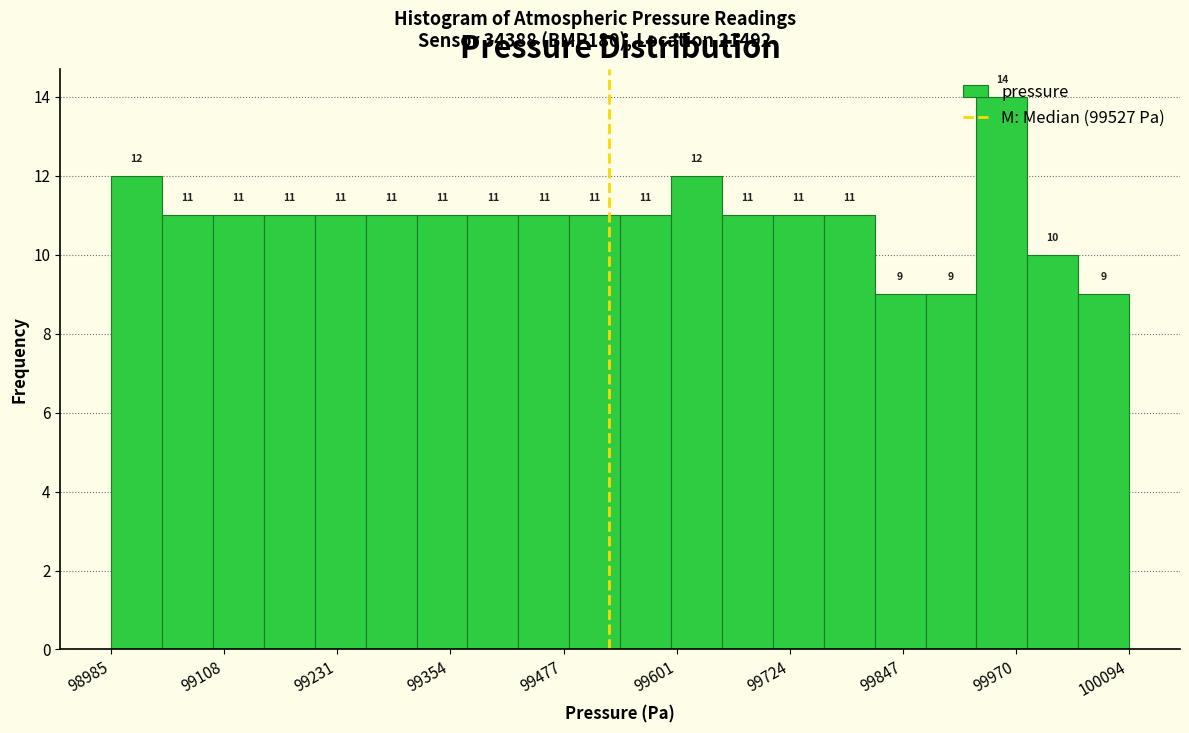

Read against the x-axis, roughly where is the centre of the tallest bar?

99960